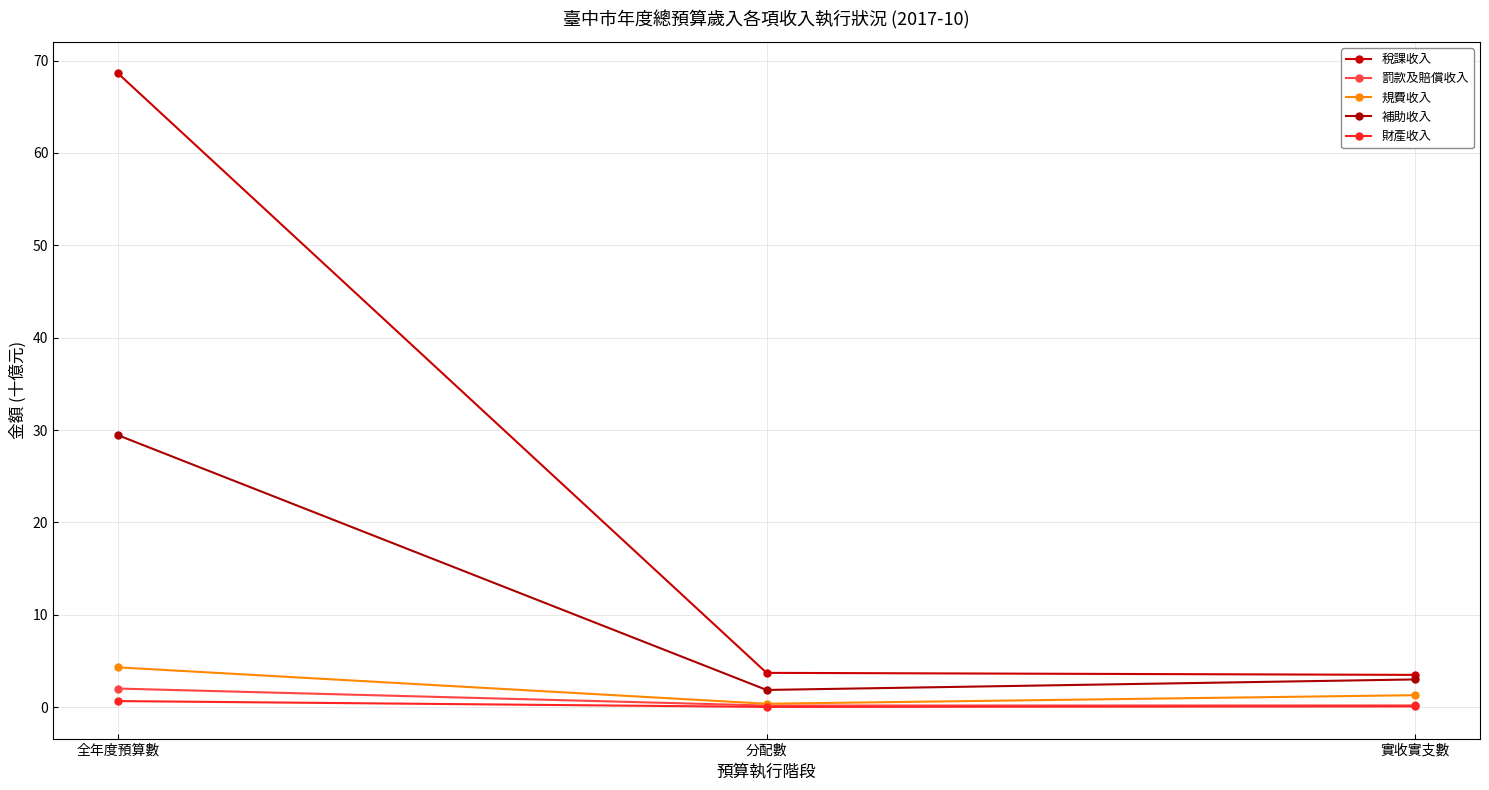

What is the total value across all series at 分配數?

6.2